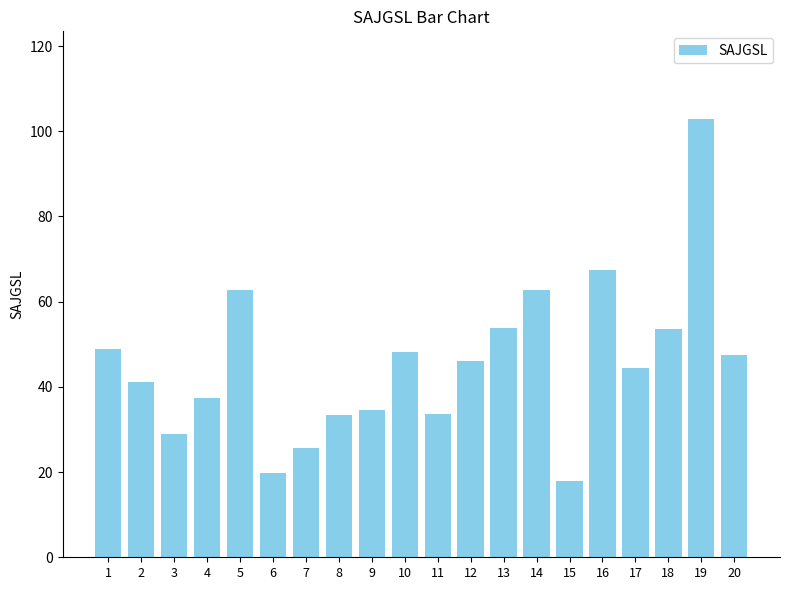

What is the value of the 12th bar from the left?

46.1